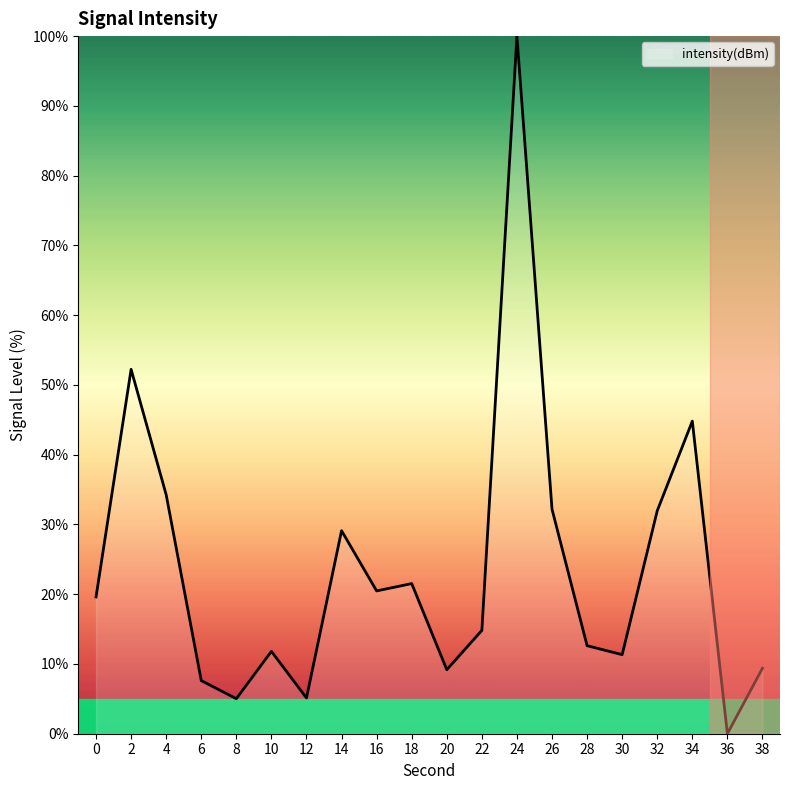

What is the difference between the values at 26 and 36?

32.2